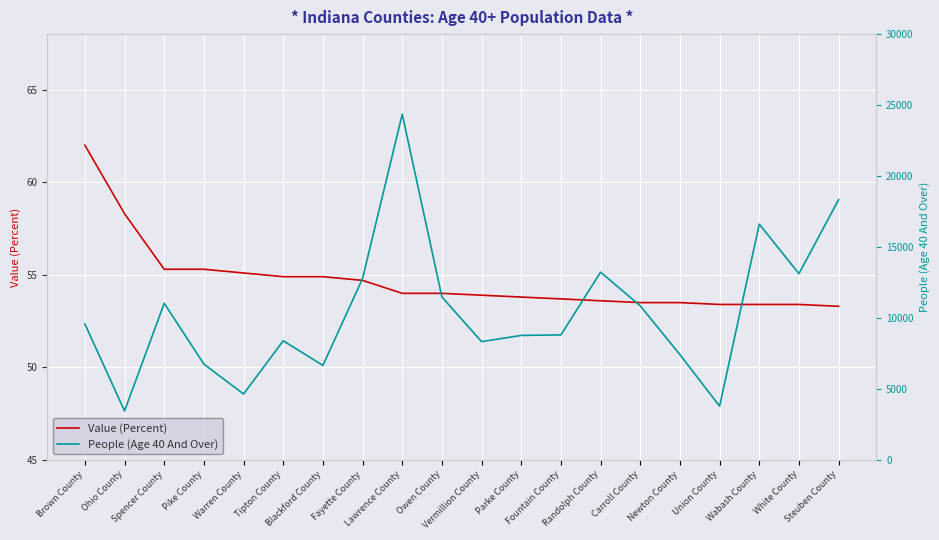

What is the sum of the People (Age 40 And Over) values at Owen County and White County?

24605.0